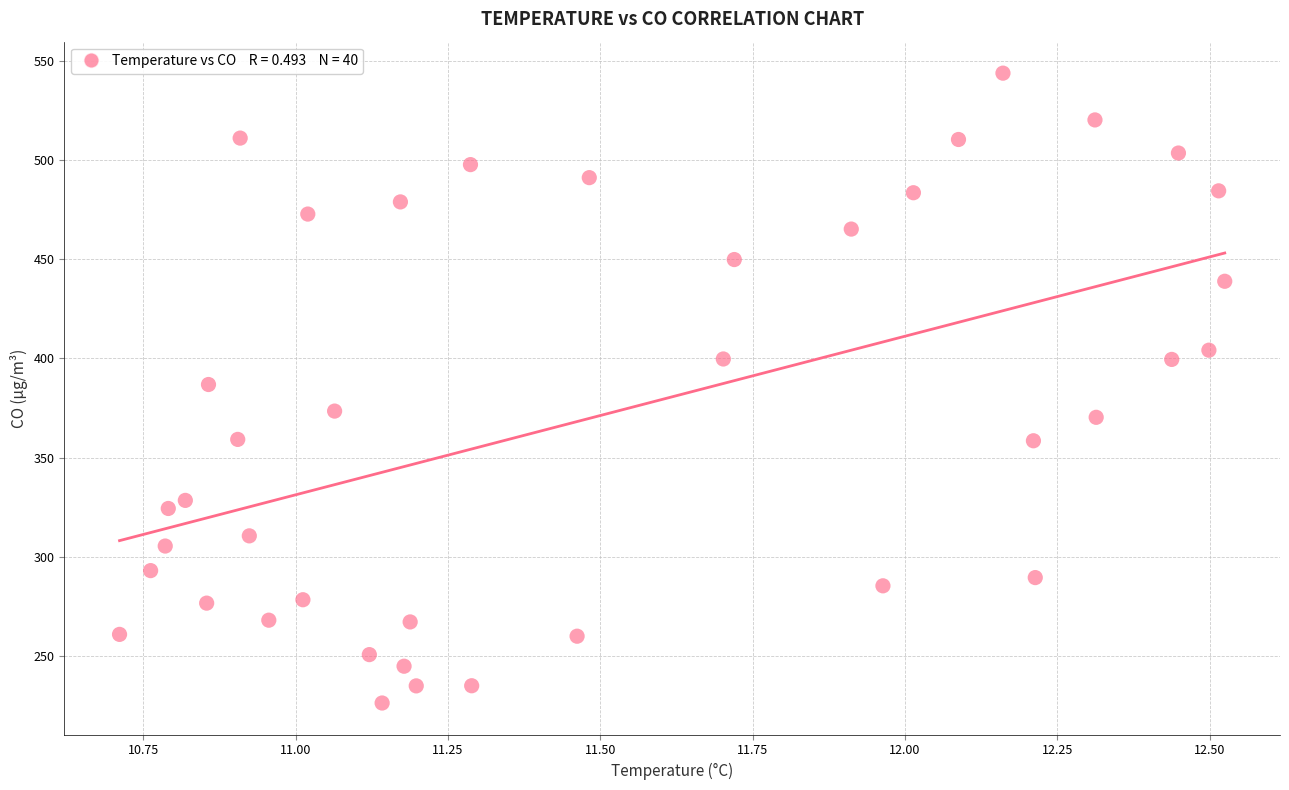

What is the range of X values (max minus min)?

1.8